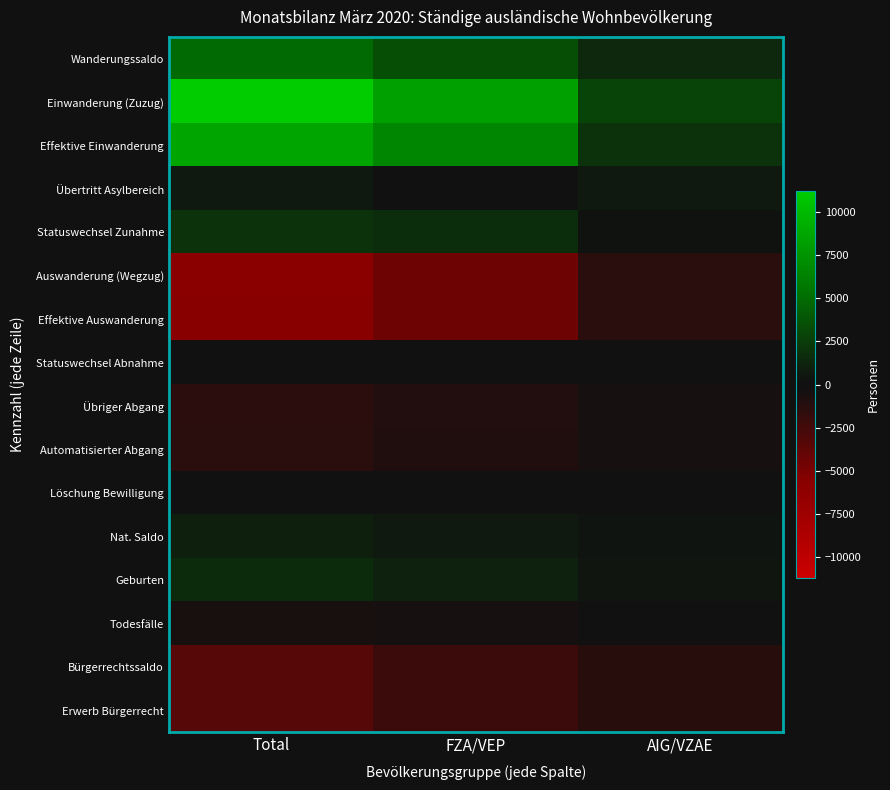

Reading right to left, extract all data points from this chart.

Wanderungssaldo: AIG/VZAE=1456	FZA/VEP=3471	Total=4927
Einwanderung (Zuzug): AIG/VZAE=2939	FZA/VEP=8288	Total=11227
Effektive Einwanderung: AIG/VZAE=1994	FZA/VEP=6613	Total=8607
Übertritt Asylbereich: AIG/VZAE=647	FZA/VEP=3	Total=650
Statuswechsel Zunahme: AIG/VZAE=298	FZA/VEP=1672	Total=1970
Auswanderung (Wegzug): AIG/VZAE=-1388	FZA/VEP=-4428	Total=-5816
Effektive Auswanderung: AIG/VZAE=-1382	FZA/VEP=-4399	Total=-5781
Statuswechsel Abnahme: AIG/VZAE=-6	FZA/VEP=-29	Total=-35
Übriger Abgang: AIG/VZAE=-473	FZA/VEP=-976	Total=-1449
Automatisierter Abgang: AIG/VZAE=-460	FZA/VEP=-931	Total=-1391
Löschung Bewilligung: AIG/VZAE=-13	FZA/VEP=-45	Total=-58
Nat. Saldo: AIG/VZAE=411	FZA/VEP=618	Total=1029
Geburten: AIG/VZAE=517	FZA/VEP=1114	Total=1631
Todesfälle: AIG/VZAE=-106	FZA/VEP=-496	Total=-602
Bürgerrechtssaldo: AIG/VZAE=-1305	FZA/VEP=-2113	Total=-3418
Erwerb Bürgerrecht: AIG/VZAE=-1305	FZA/VEP=-2113	Total=-3418